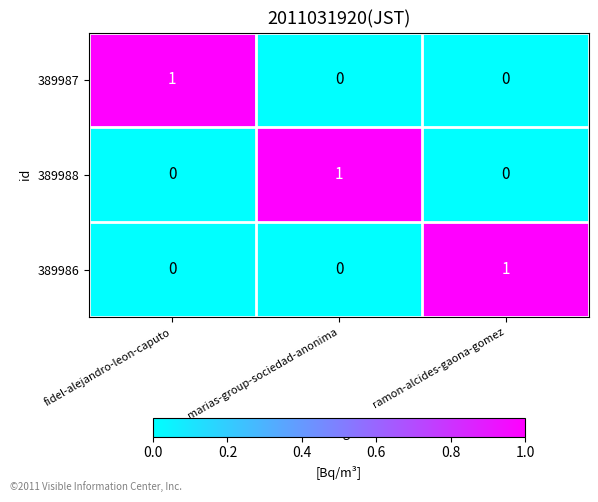

At how many categories does at least one series exceed 0?

3